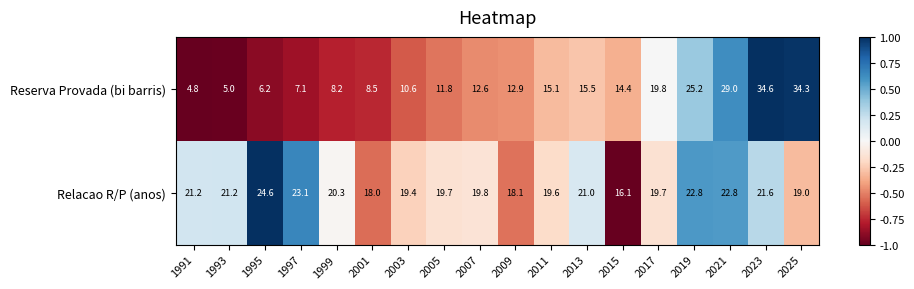

What value does the Reserva Provada (bi barris) series have at 2009?

12.9